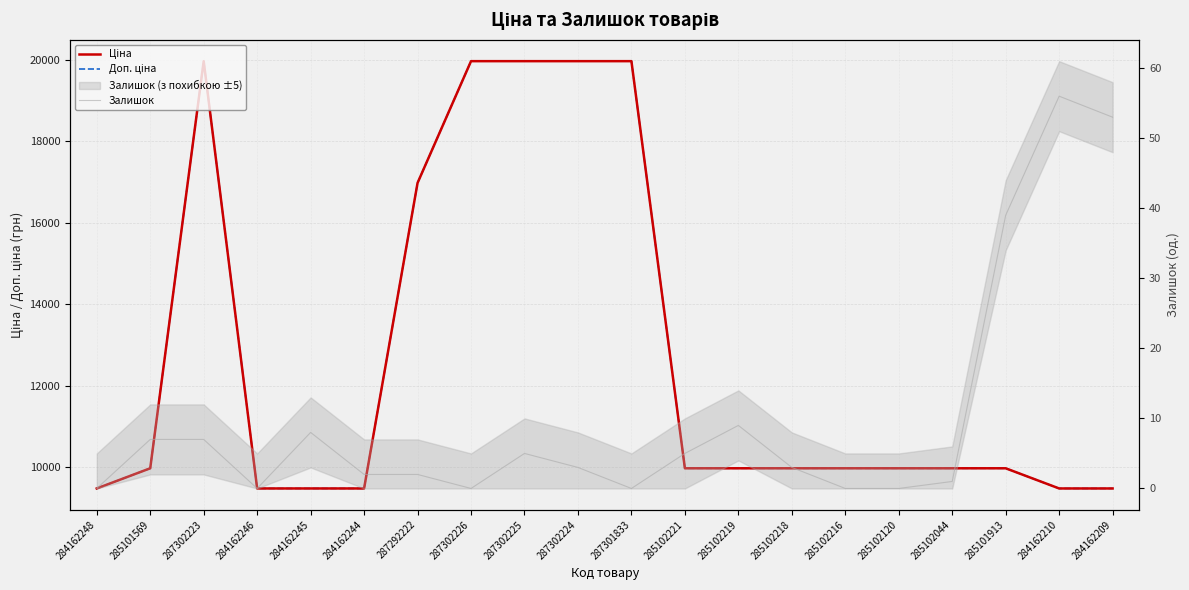

The Залишок series shows 0.0 at 284162246. True or false?

True